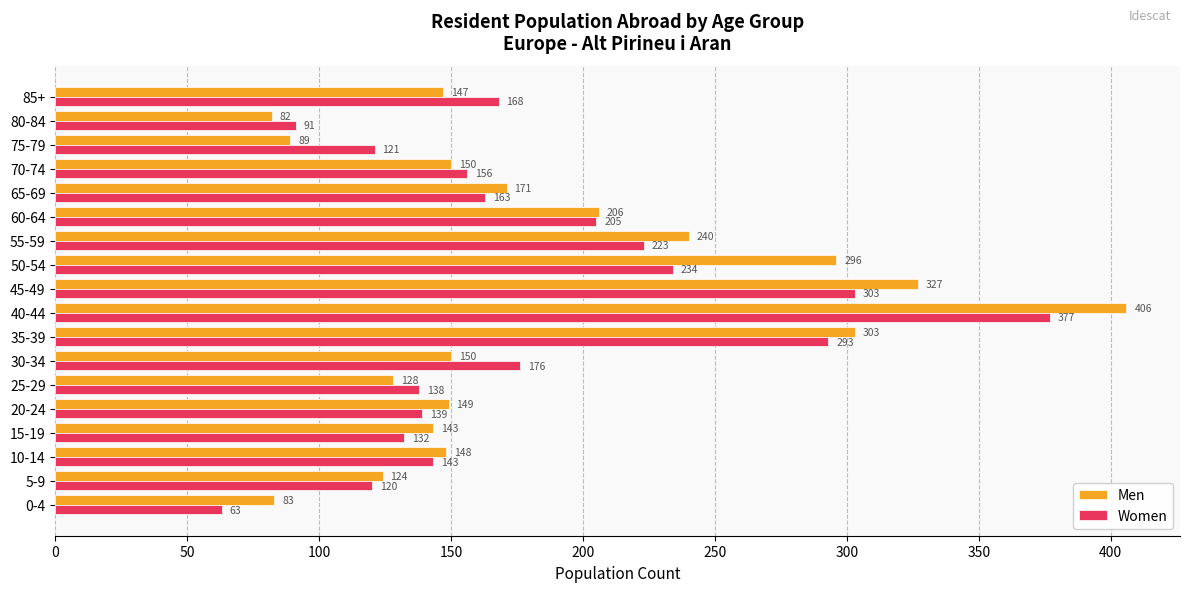

What is the sum of all Men values?

3342